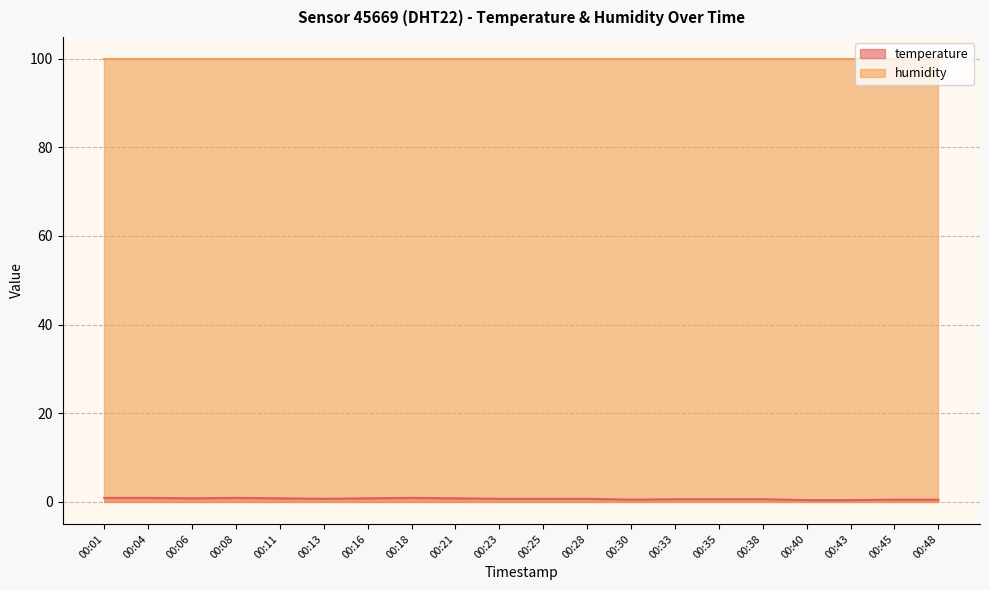

How many values are between 0 and 1?

20